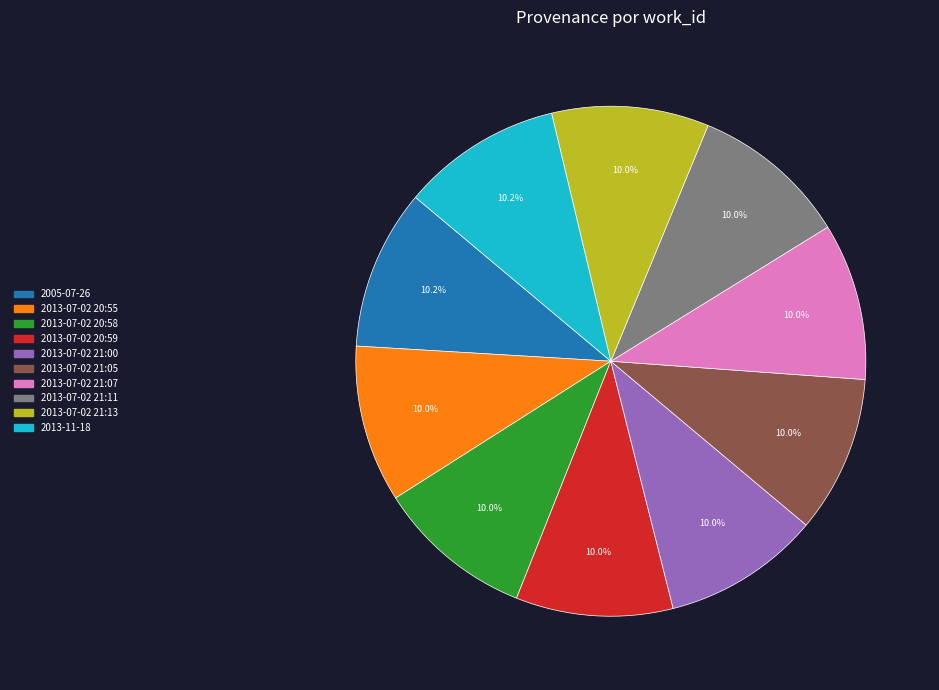

True or false: 2013-07-02 21:13 accounts for 22% of the total.

False